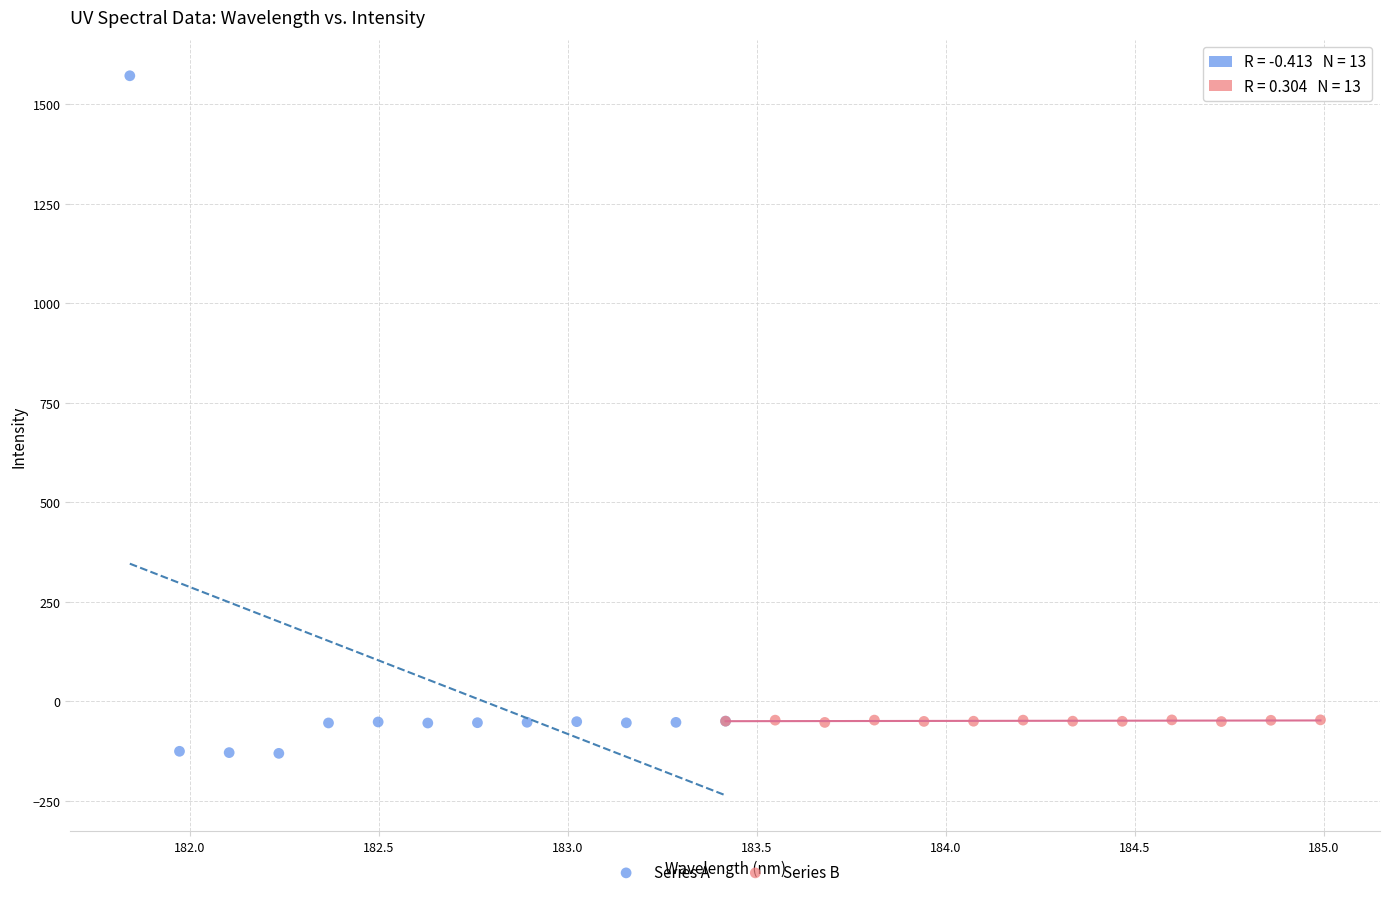

Which series contains the highest Y value?

Series A